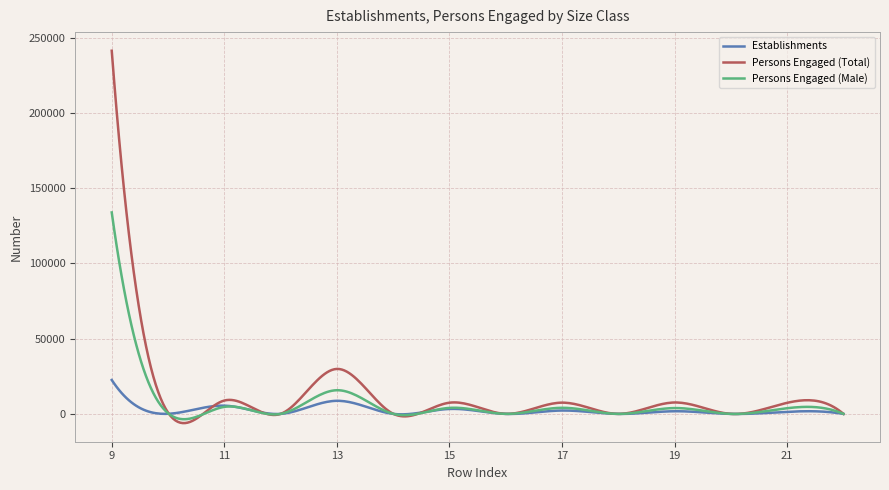

How many lines are shown in the chart?

3